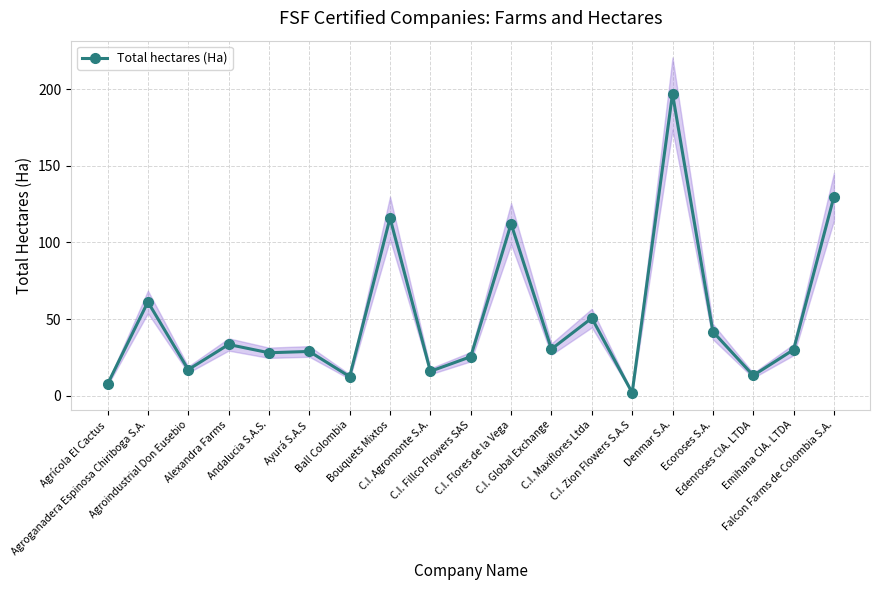

What is the ratio of the value at C.I. Agromonte S.A. to the value at Ecoroses S.A.?

0.4